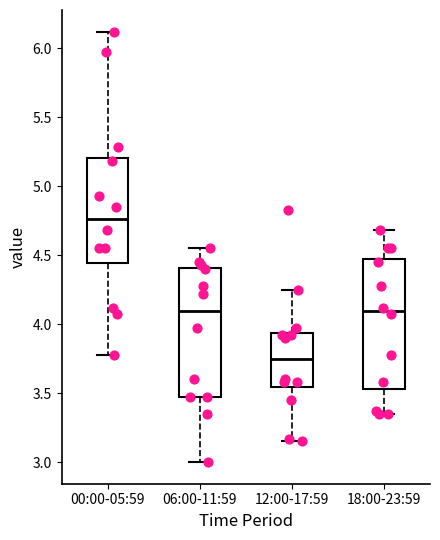

Reading left to right, transcribe this box plot: for each box, give where its median line is, the range the box spans, and where its two whiskers end, as read against the y-axis. The values are not printed on the chart, so give them approximately, as read against the axis.

00:00-05:59: median 4.75, box 4.45 to 5.20, whiskers 3.80 to 6.10
06:00-11:59: median 4.10, box 3.45 to 4.40, whiskers 3.00 to 4.55
12:00-17:59: median 3.75, box 3.55 to 3.95, whiskers 3.15 to 4.25
18:00-23:59: median 4.10, box 3.55 to 4.50, whiskers 3.35 to 4.70